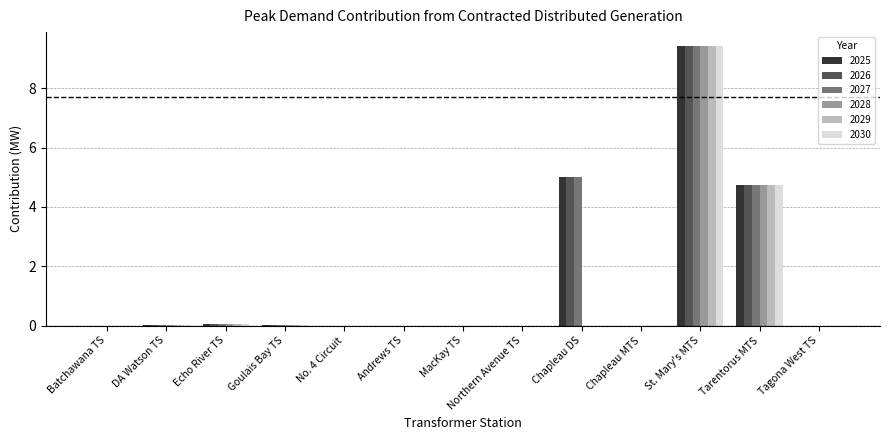

What is the highest value of the 2030 series?

9.4